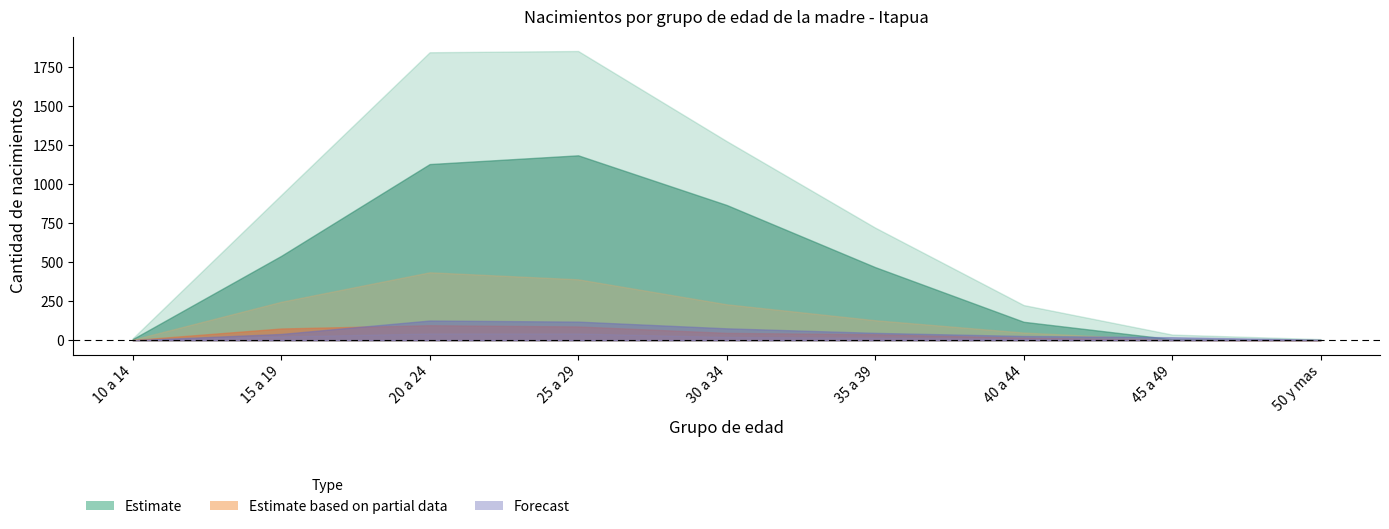

Which label corresponds to the largest value in the chart?

25 a 29